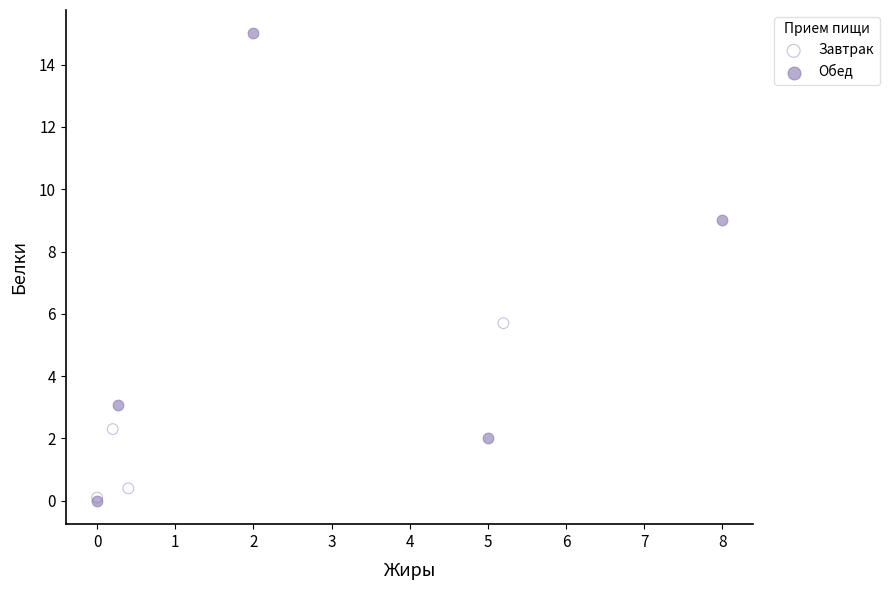

Which series reaches the maximum Y coordinate?

Обед